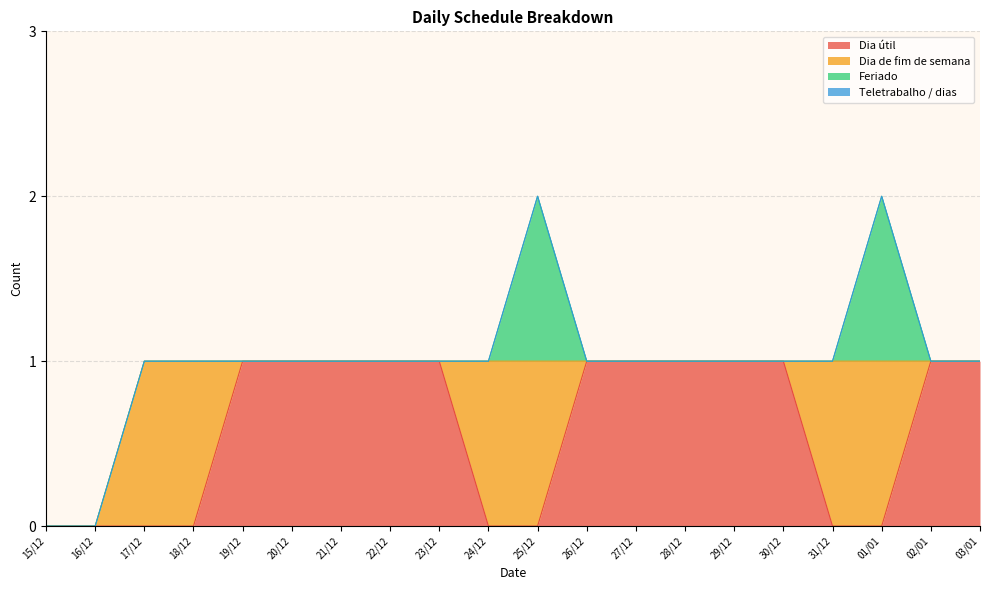

What is the label of the 16th point from the right?

19/12